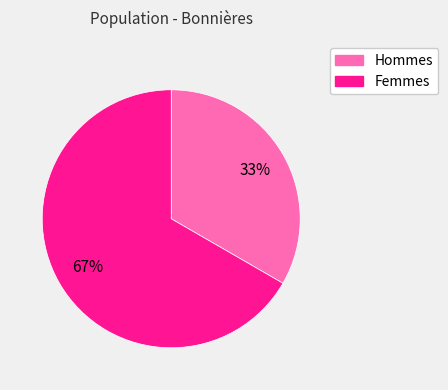

Is there any slice that represents more than half of the pie?

Yes